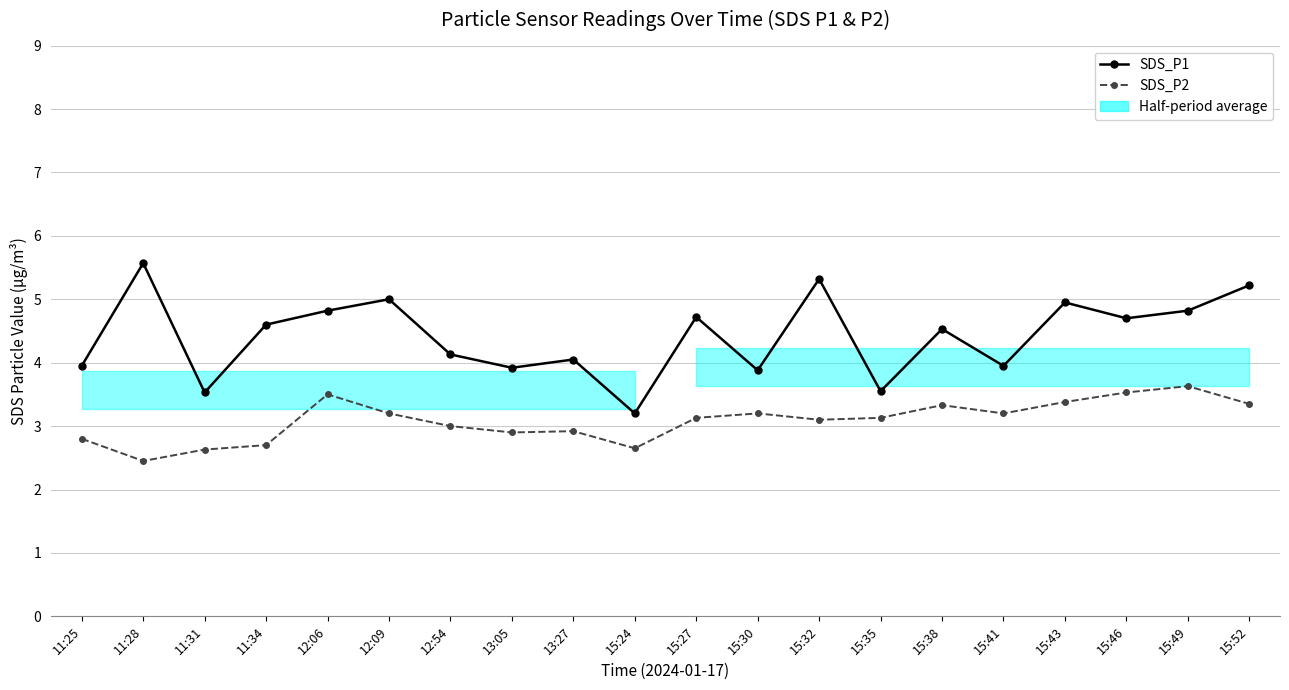

The SDS_P2 series shows 2.9 at 13:05. True or false?

True